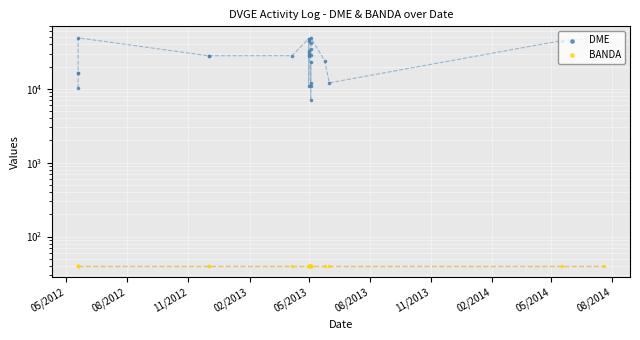

Which series has the largest Y range (max minus min)?

DME